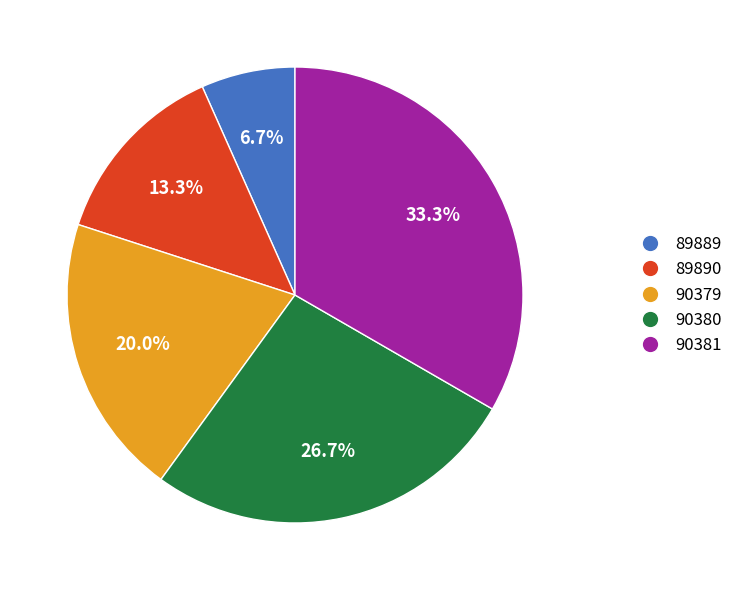

What portion of the pie excludes 89890?

86.7%